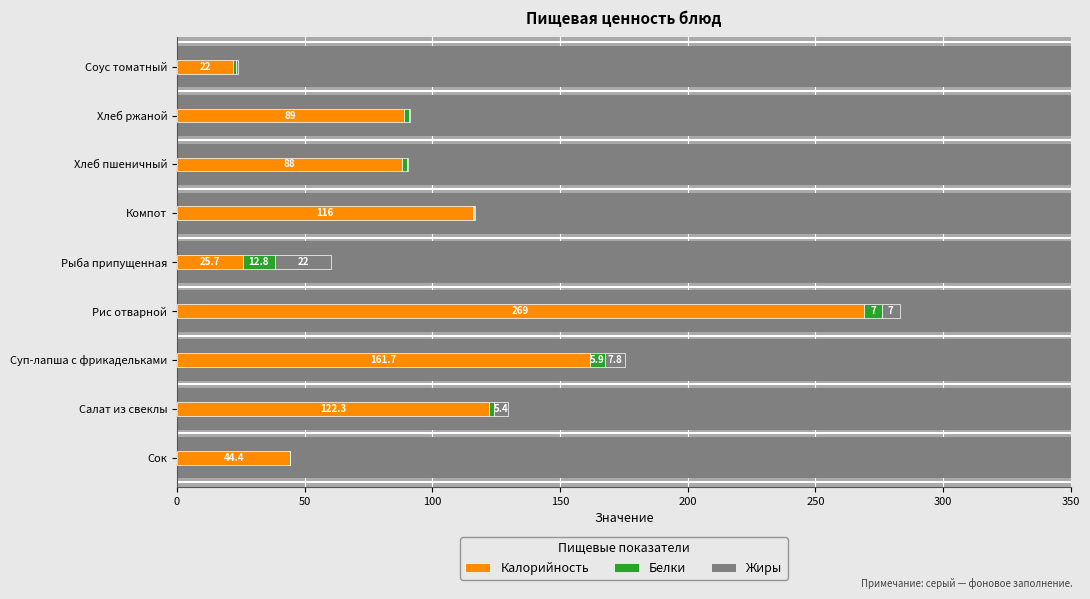

How many values in the Калорийность series exceed 89?

4